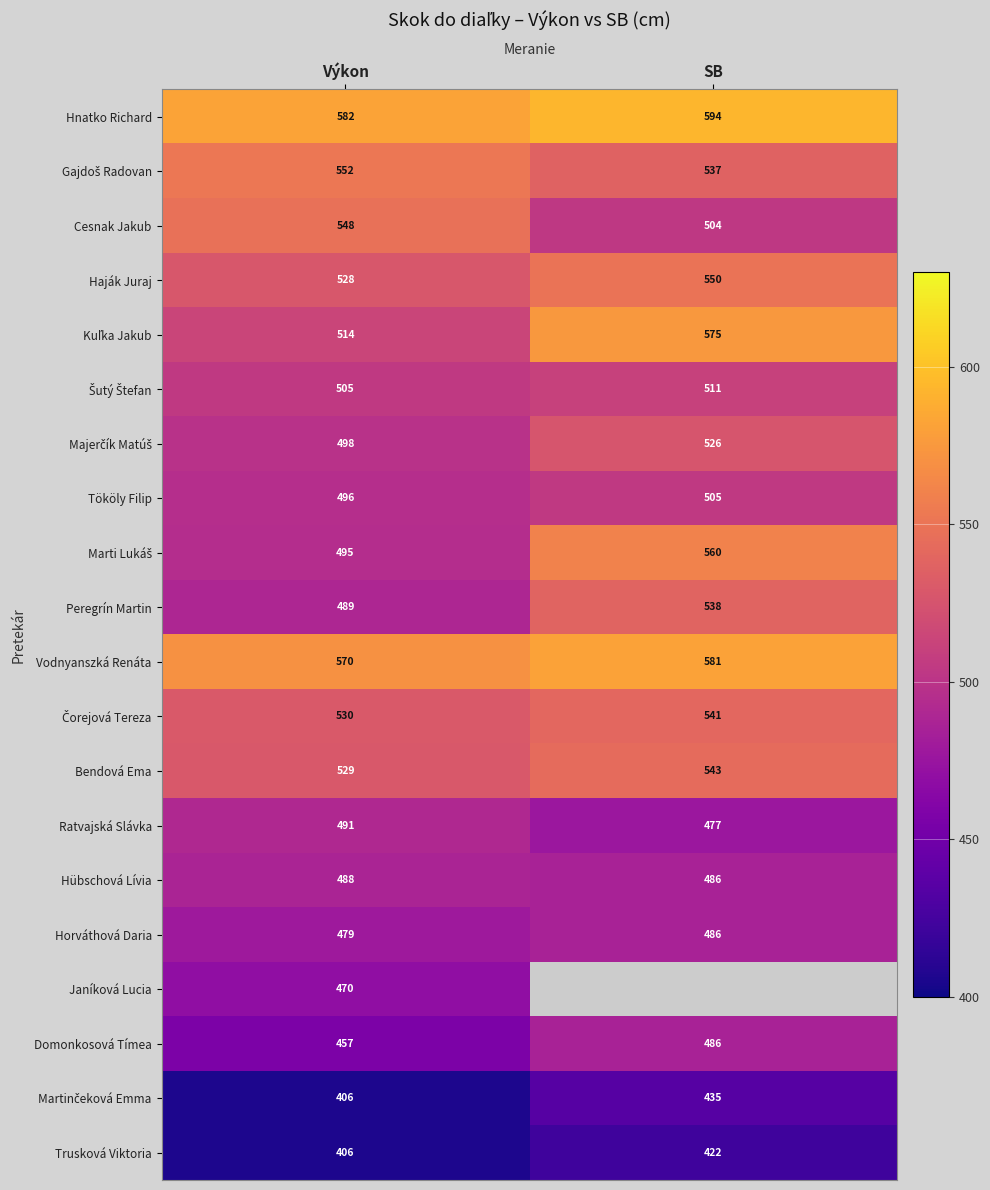

What is the sum of the Horváthová Daria values at Výkon and SB?

965